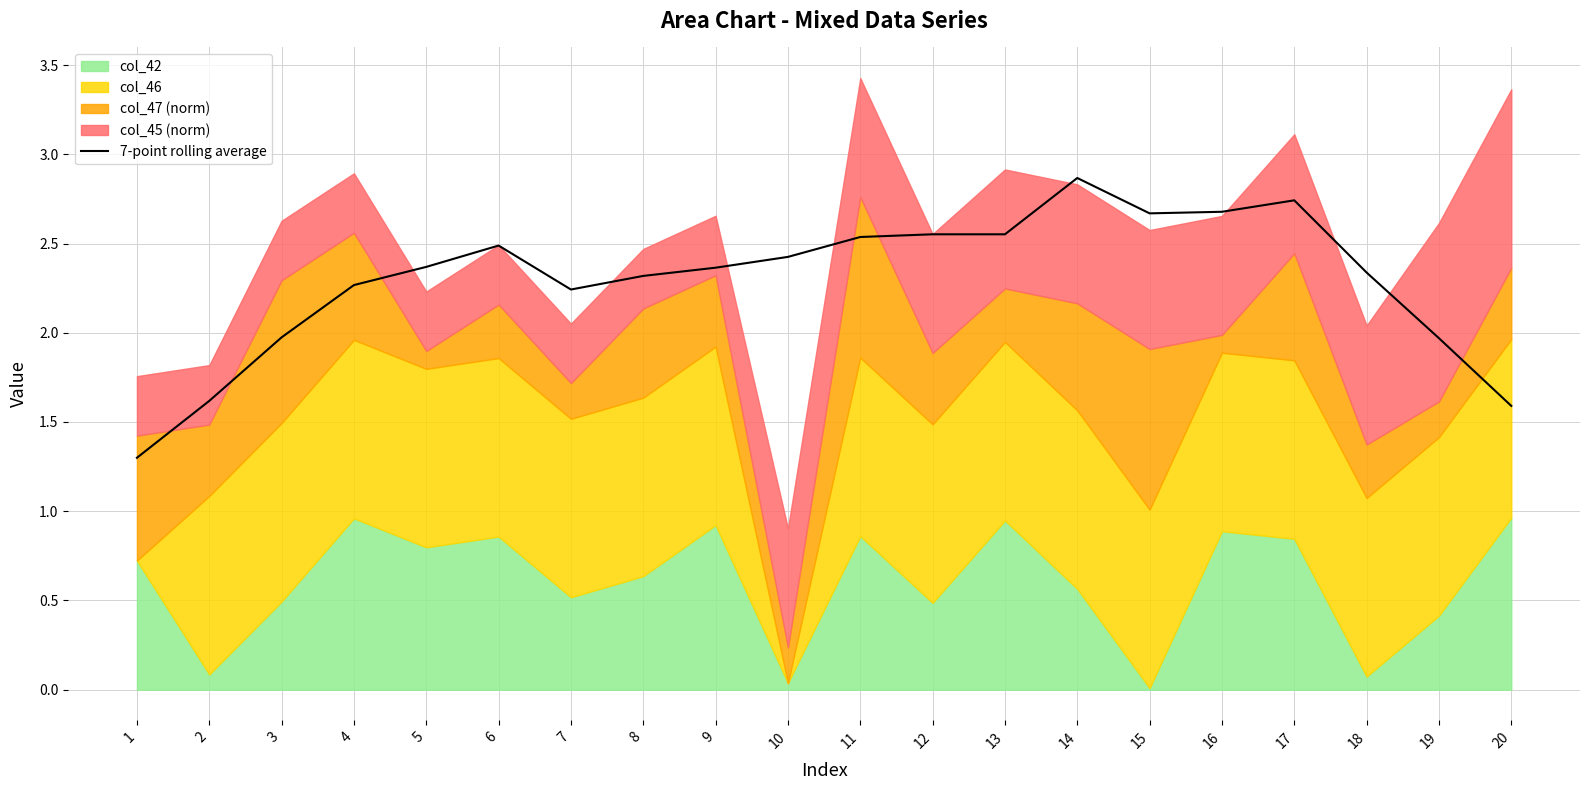

The chart shows a value of 3.2 at 18. True or false?

False